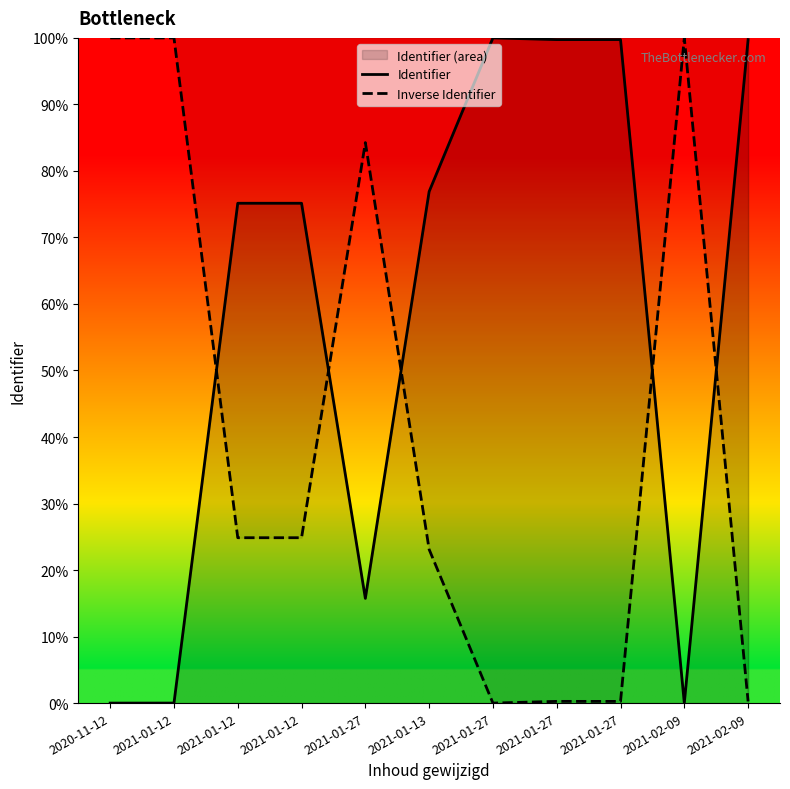

What is the average value of the Identifier series?

58.4